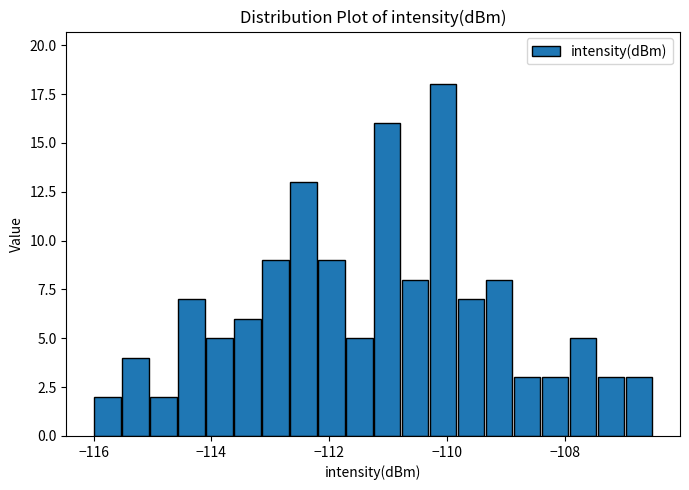

Read against the x-axis, roughly where is the centre of the tallest bar?

-110.0